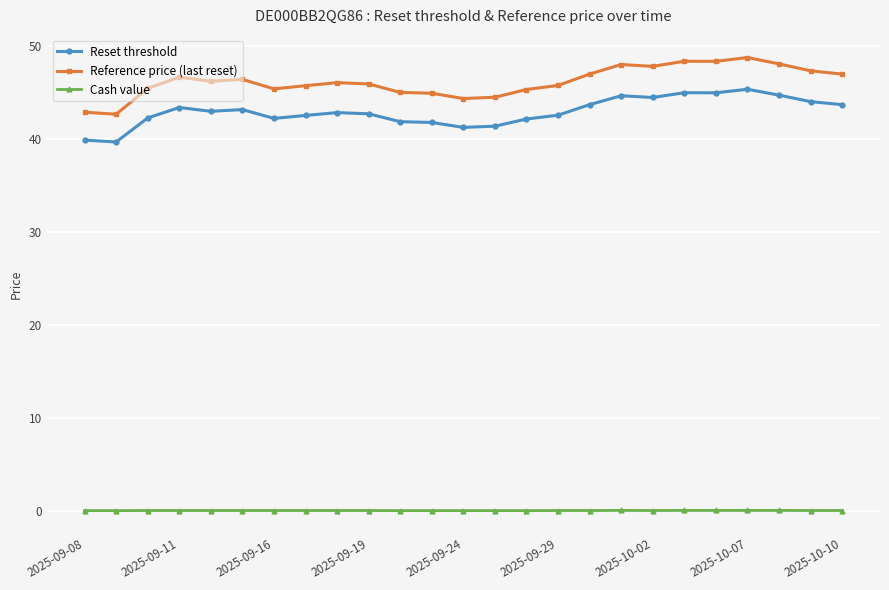

True or false: Reset threshold and Cash value cross at least once.

False